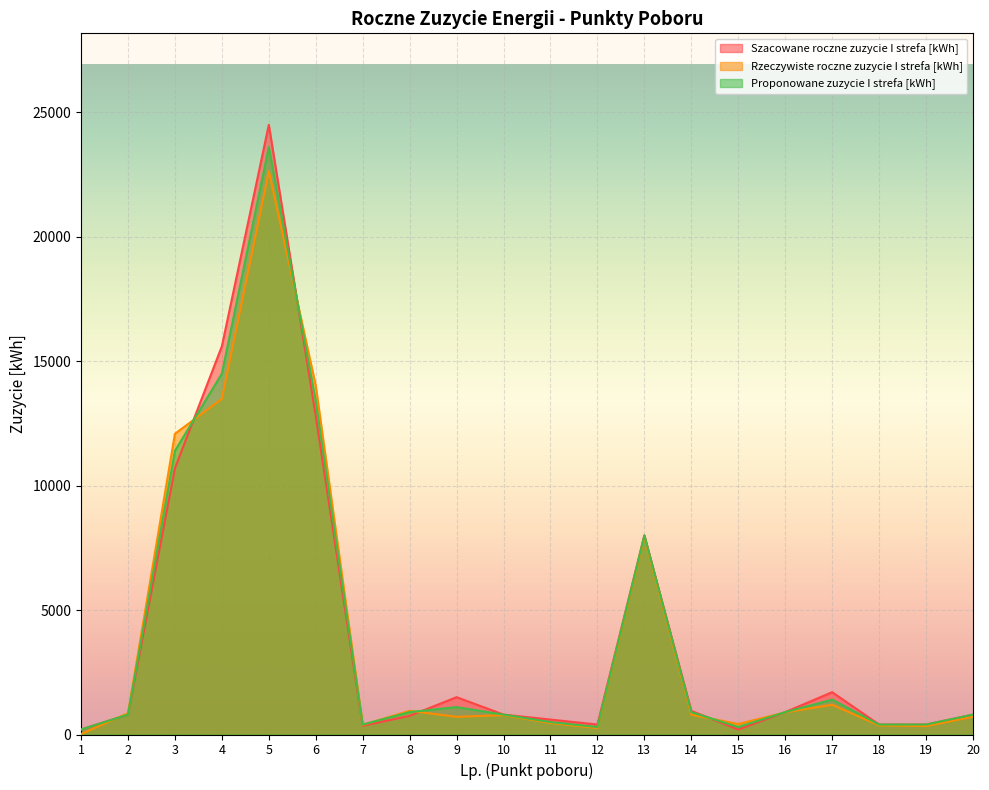

At which category is the sum across all series the highest?

5